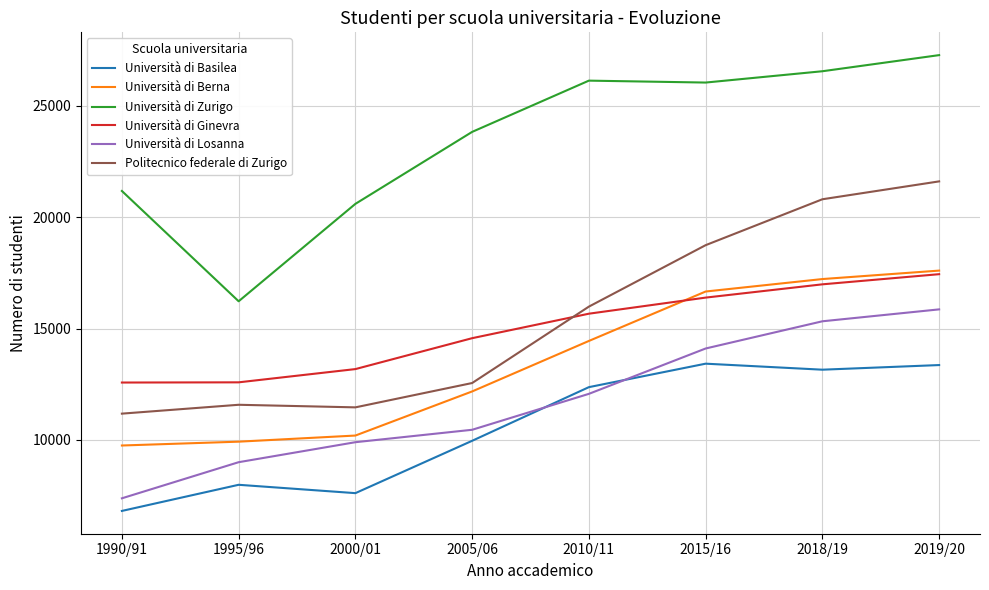

The value of Università di Berna at 2018/19 is 29101. True or false?

False